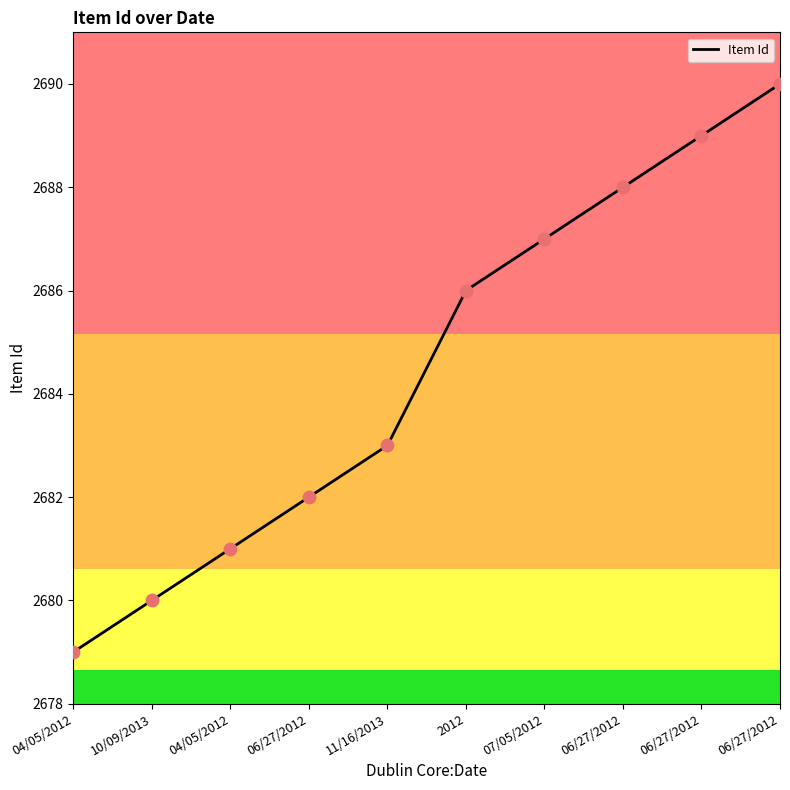

What is the change in value from 06/27/2012 to 07/05/2012?

+5